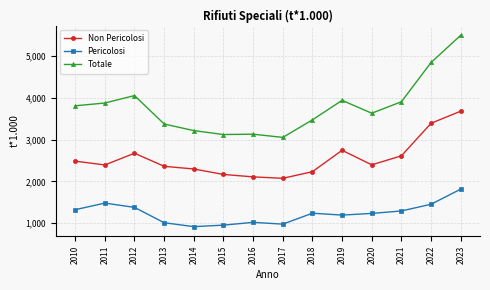

At which label is Non Pericolosi closest to 2879?

2019